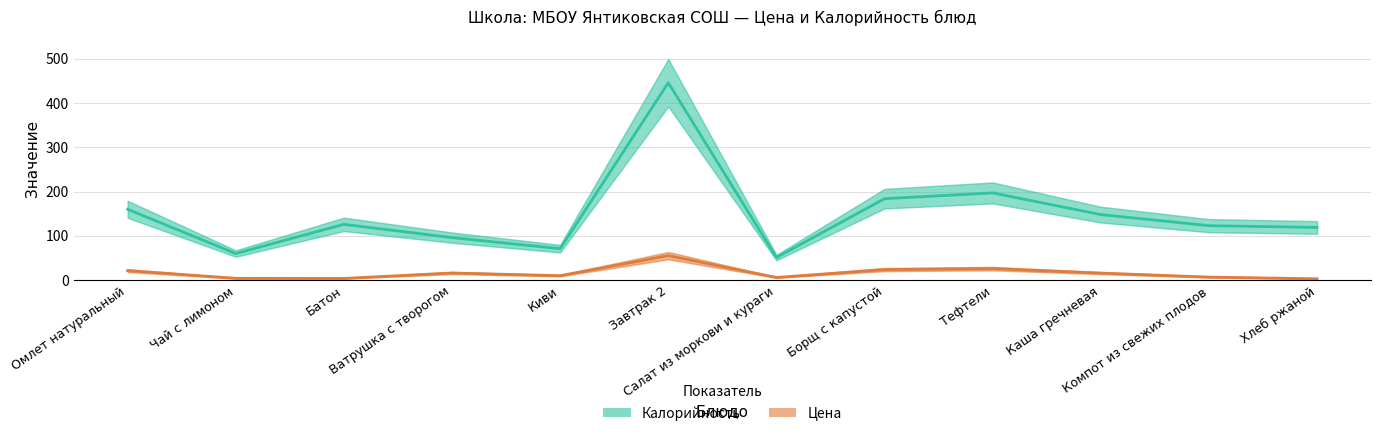

What is the difference between the maximum and minimum values in the Цена series?

52.3